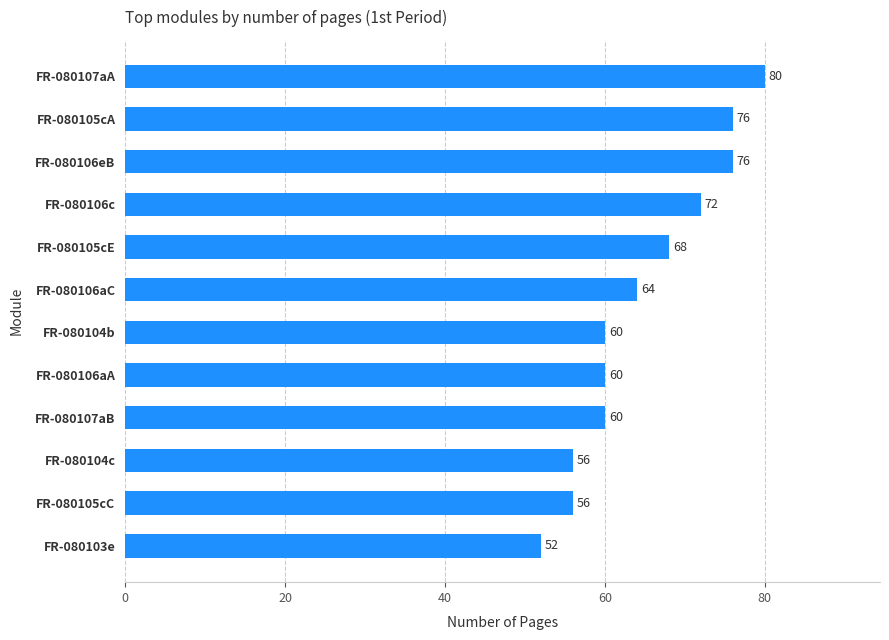

Reading bottom to top, transcribe all the data shown in this chart.

52	56	56	60	60	60	64	68	72	76	76	80